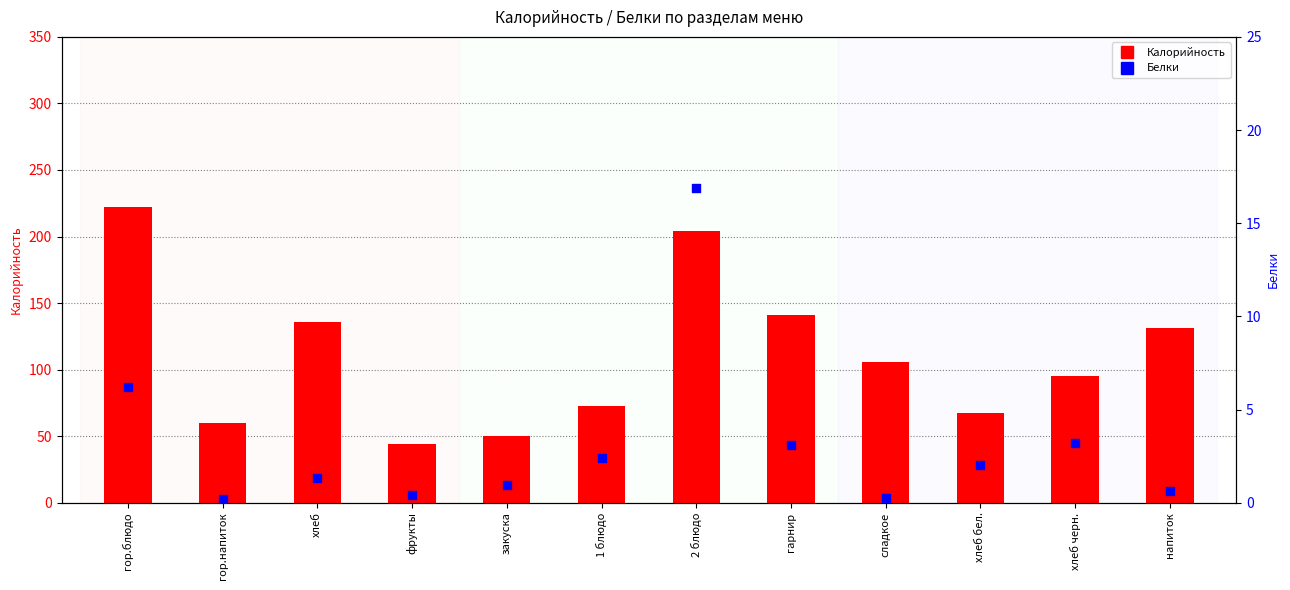

Which series has the largest Y range (max minus min)?

Калорийность